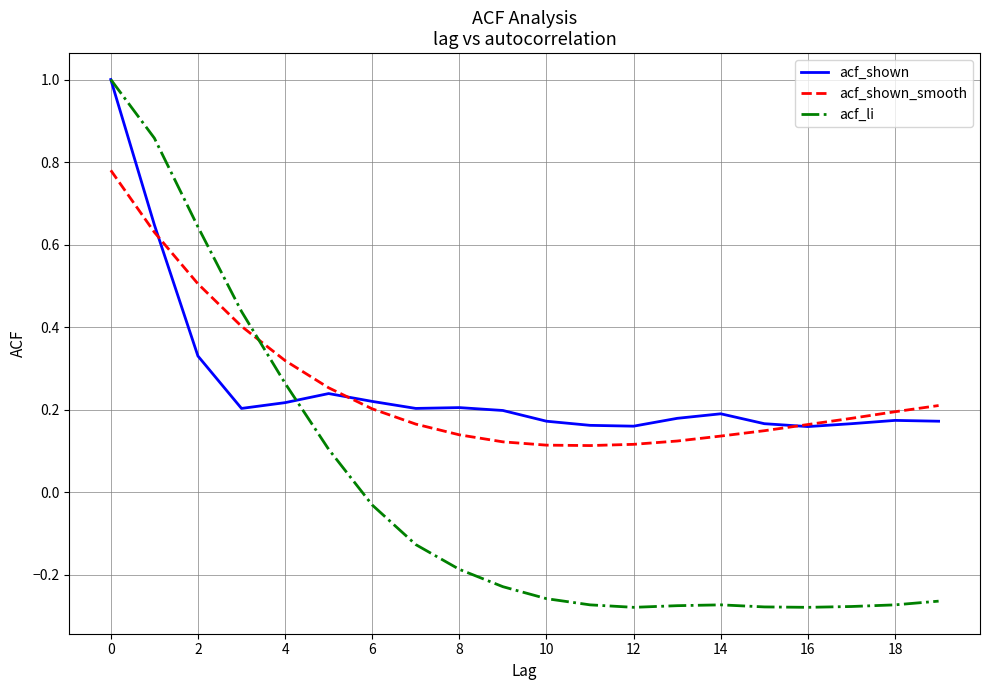

Which series has the largest range (max minus min)?

acf_li